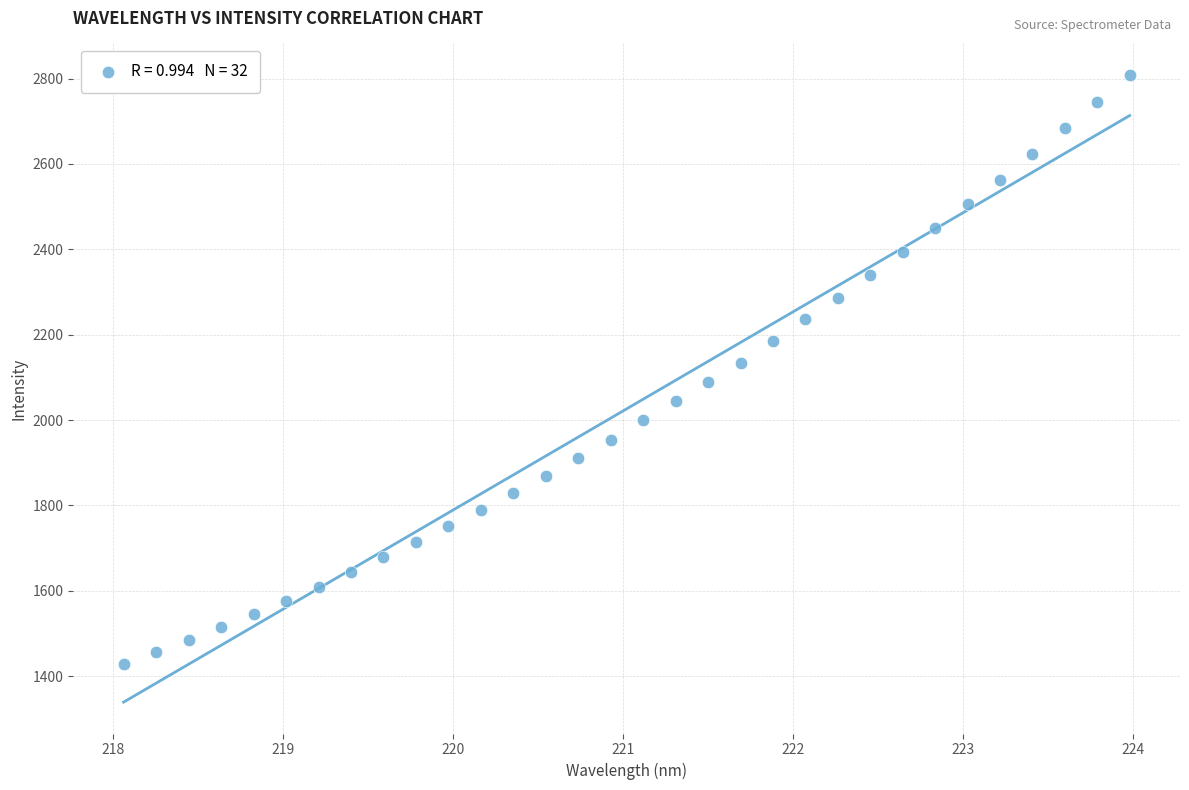

What is the range of X values (max minus min)?

5.9